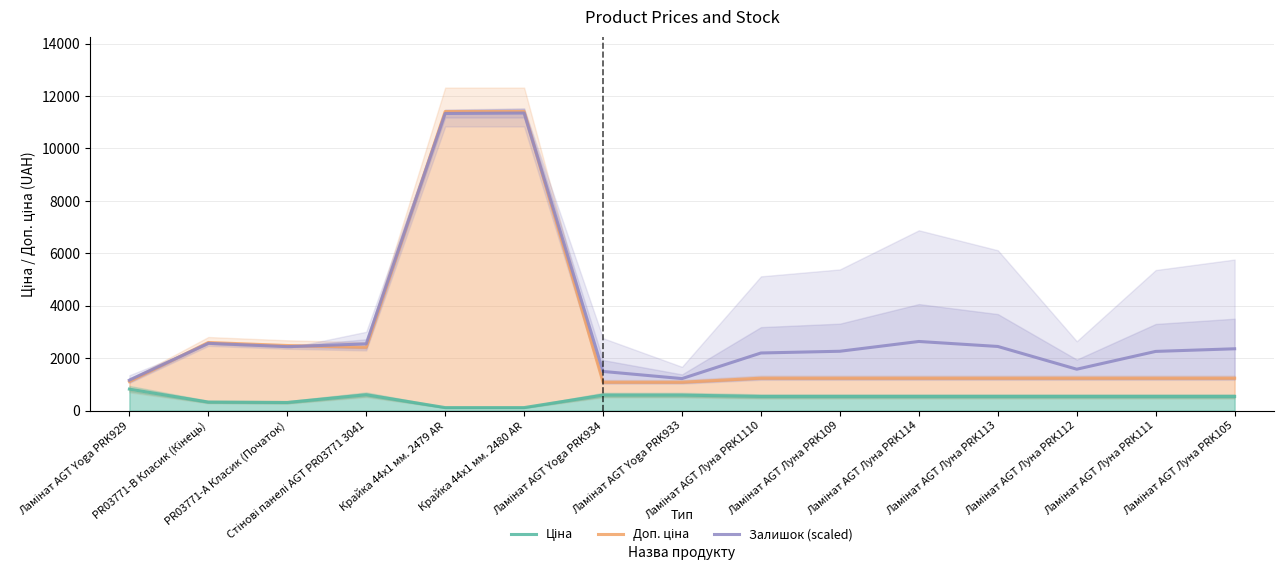

What is the value of the Залишок (scaled) point at the 11th from the left?

2636.9